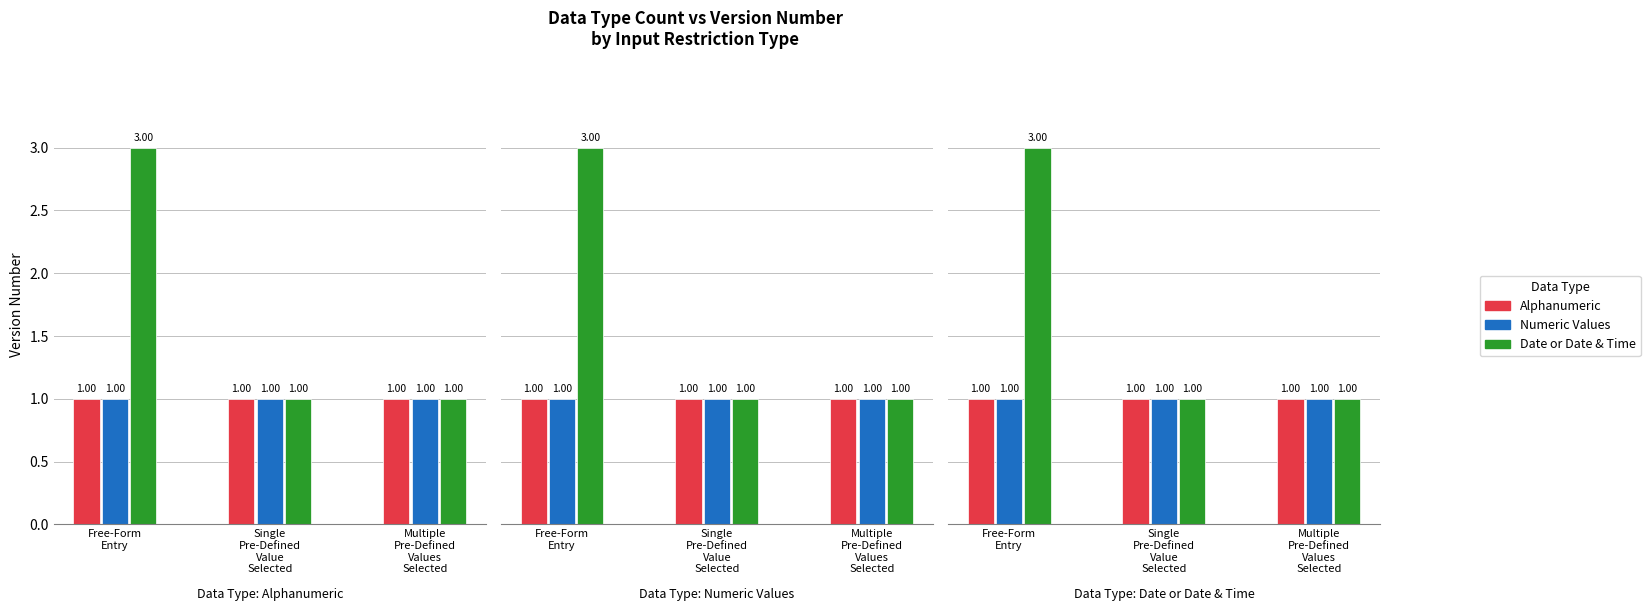

The value of Alphanumeric at Free-Form
Entry is 0. True or false?

False